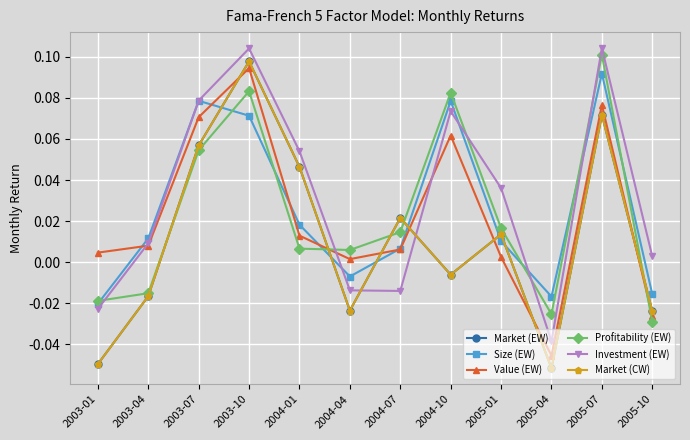

What is the difference between the second highest and second lowest values in the Profitability (EW) series?

0.1